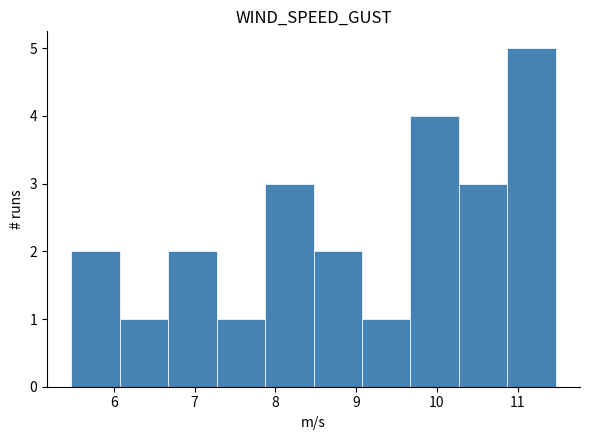

Reading left to right, list every bar in this chart as the range it spans on the x-axis followed by its height. Neither the bar edges nor the heights are printed on the chart, so give them approximately, as read against the axes.

5.5 to 6.1: 2
6.1 to 6.7: 1
6.7 to 7.3: 2
7.3 to 7.9: 1
7.9 to 8.5: 3
8.5 to 9.1: 2
9.1 to 9.7: 1
9.7 to 10.3: 4
10.3 to 10.9: 3
10.9 to 11.5: 5